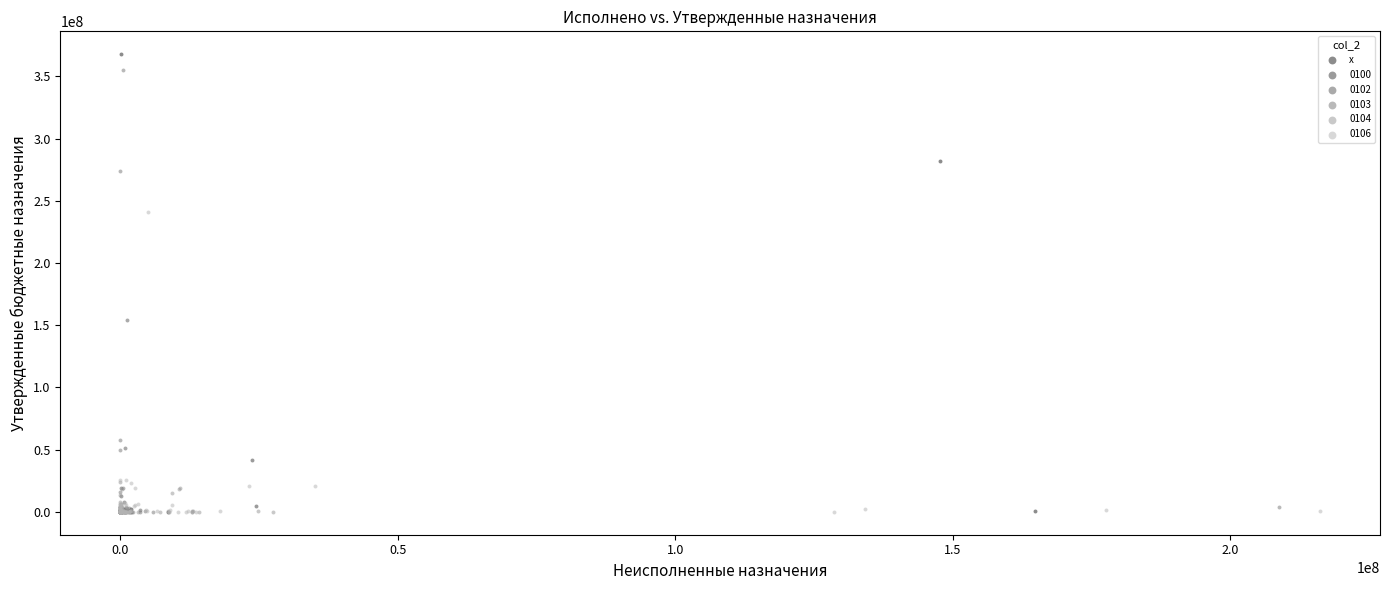

What are all the series names shown in the legend?

х, 0100, 0102, 0103, 0104, 0106